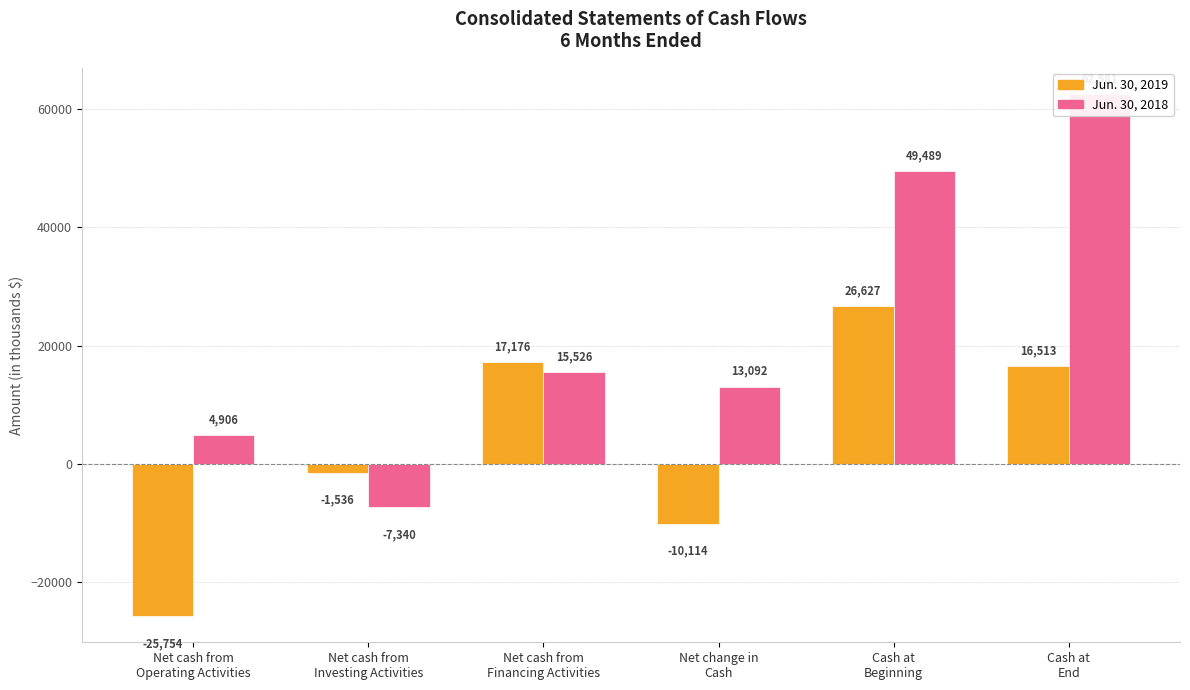

What are all the series names shown in the legend?

Jun. 30, 2019, Jun. 30, 2018